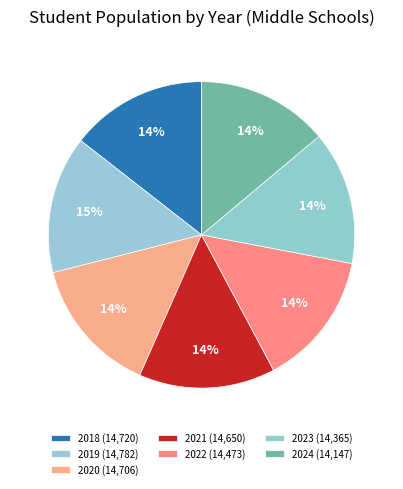

To the nearest percent, what is the combined percentage of 2018 and 2022?

29%